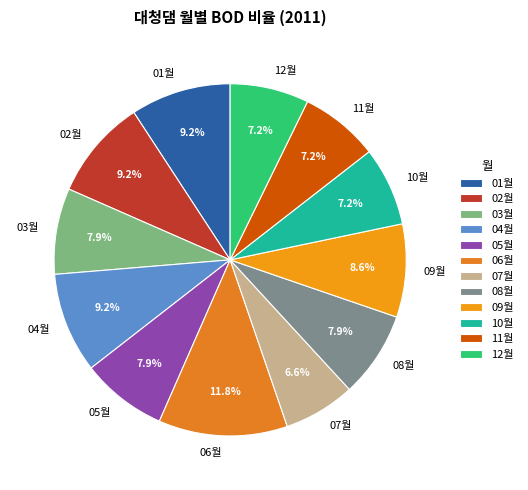

To the nearest percent, what is the combined percentage of 03월 and 06월?

20%